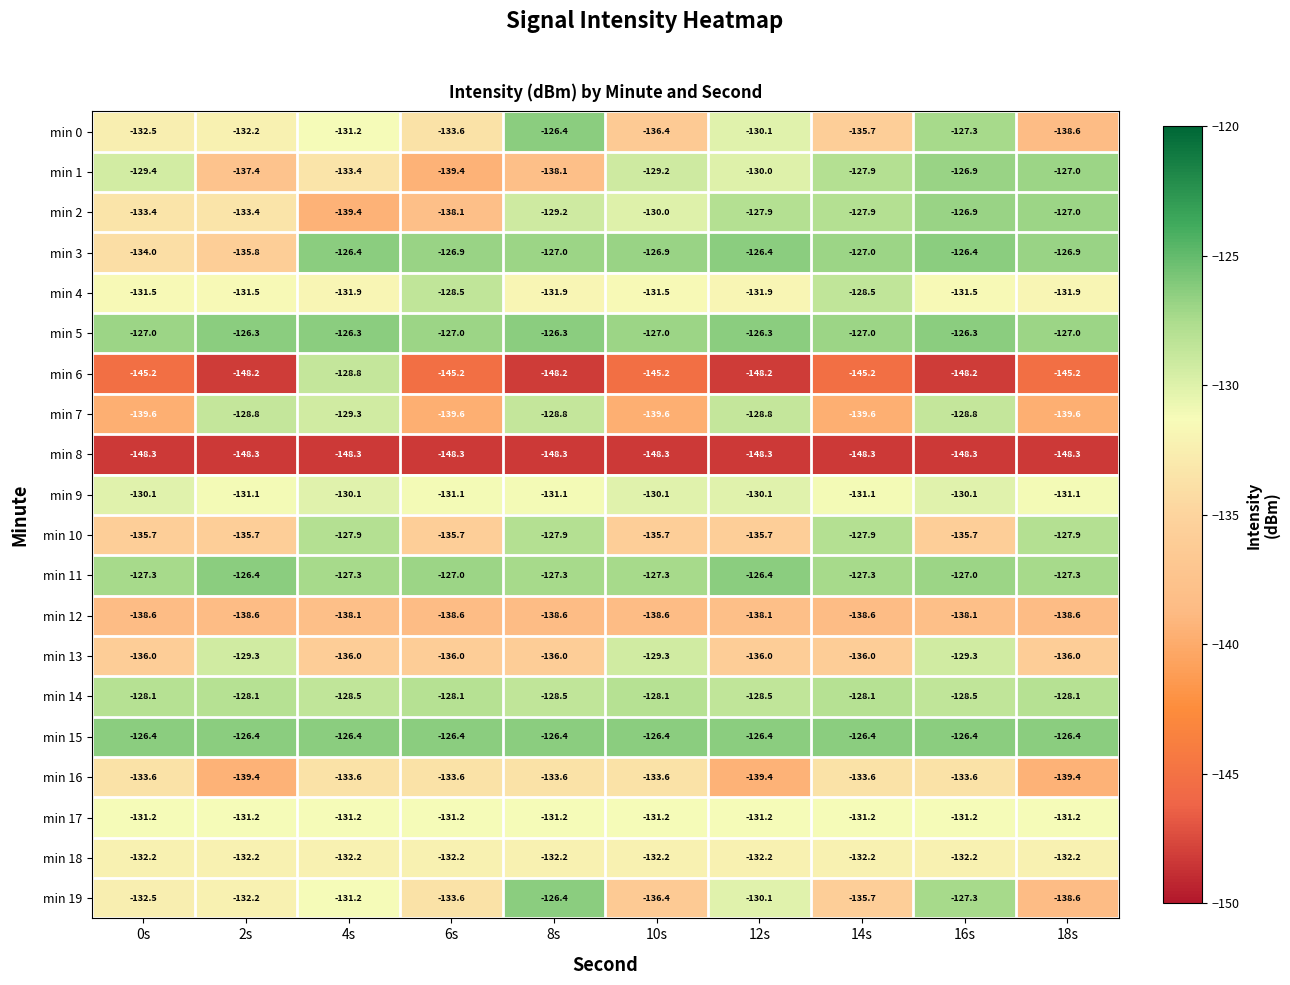

What is the approximate value of min 10 at 4s?

-127.9